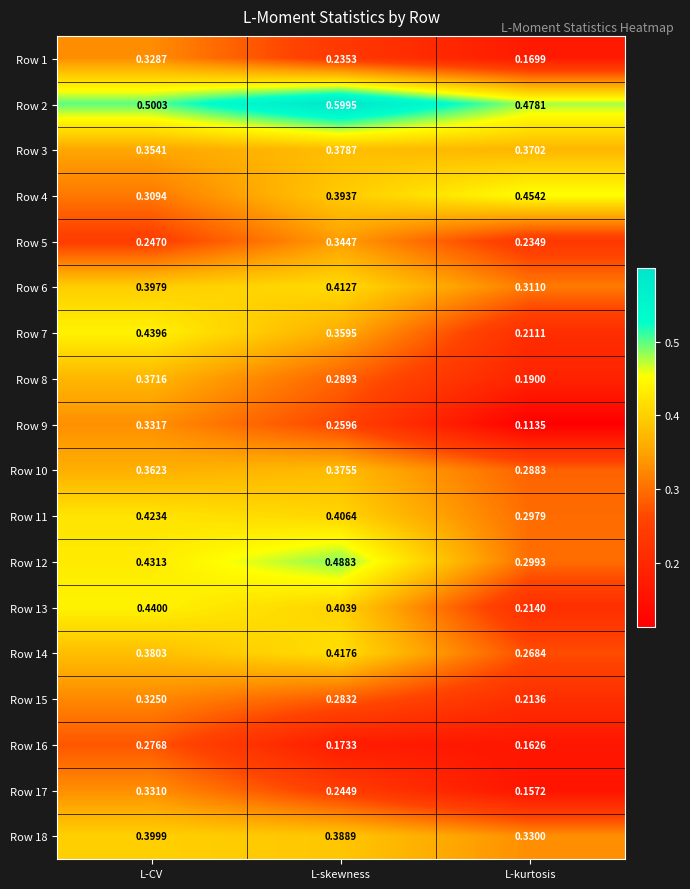

Where is Row 17 nearest to the value 0?

L-kurtosis